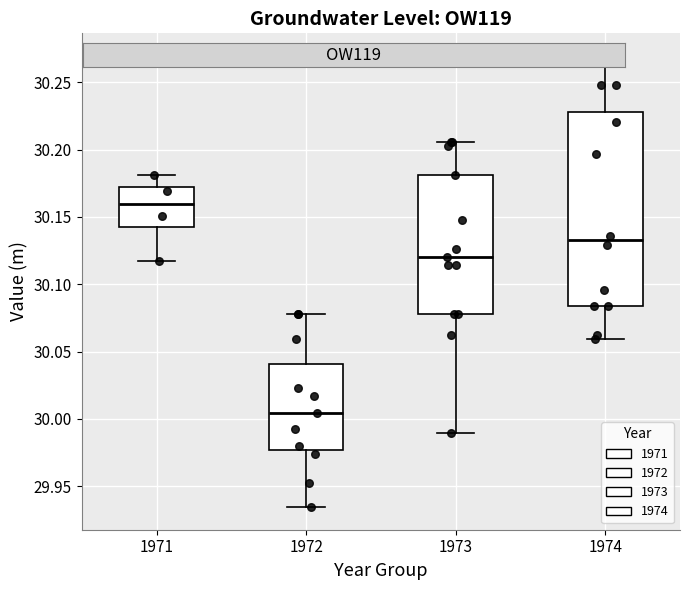

Where is the lower edge of the box at x = 1971 on the y-axis? The values are not printed on the chart, so give them approximately, as read against the axis.

30.140